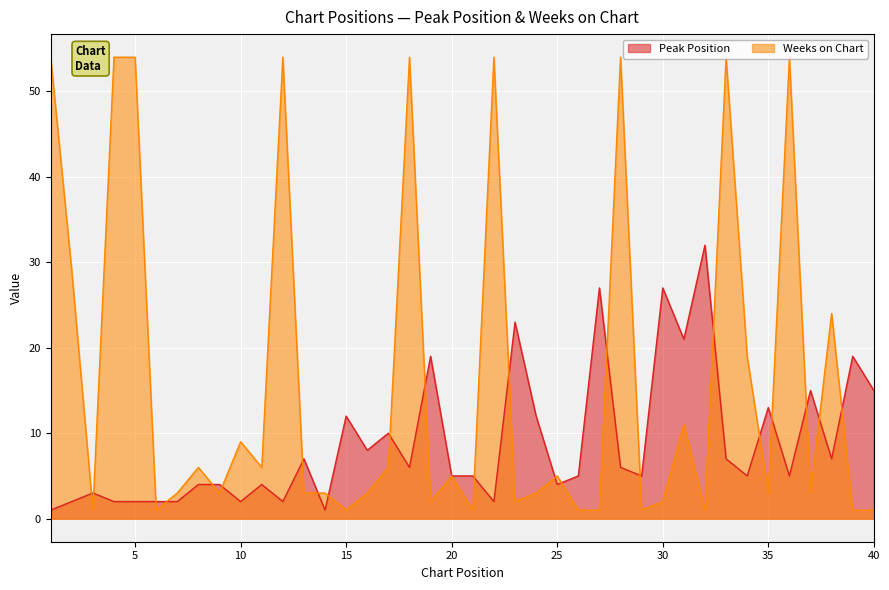

What is the value of the Weeks on Chart point at the 18th from the left?

54